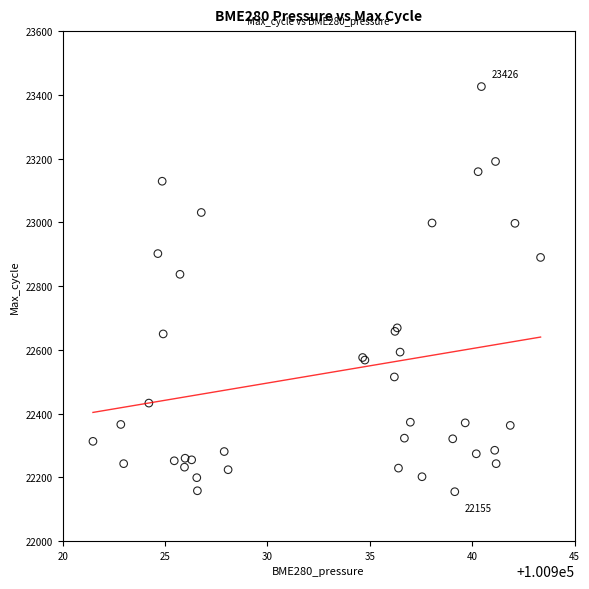

What Y value in the scatter plot is closest to 22790?

22837